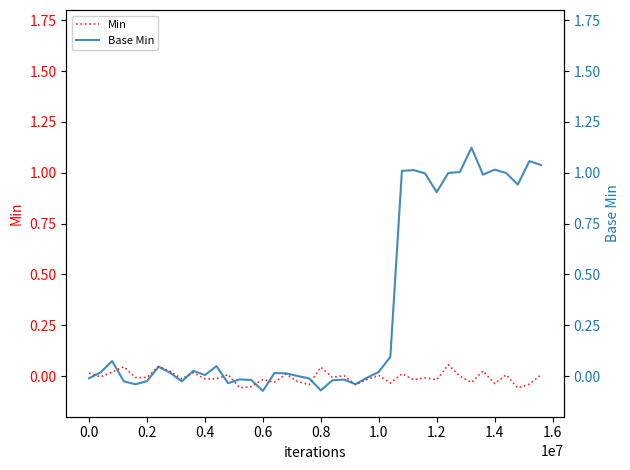

How many lines are shown in the chart?

2